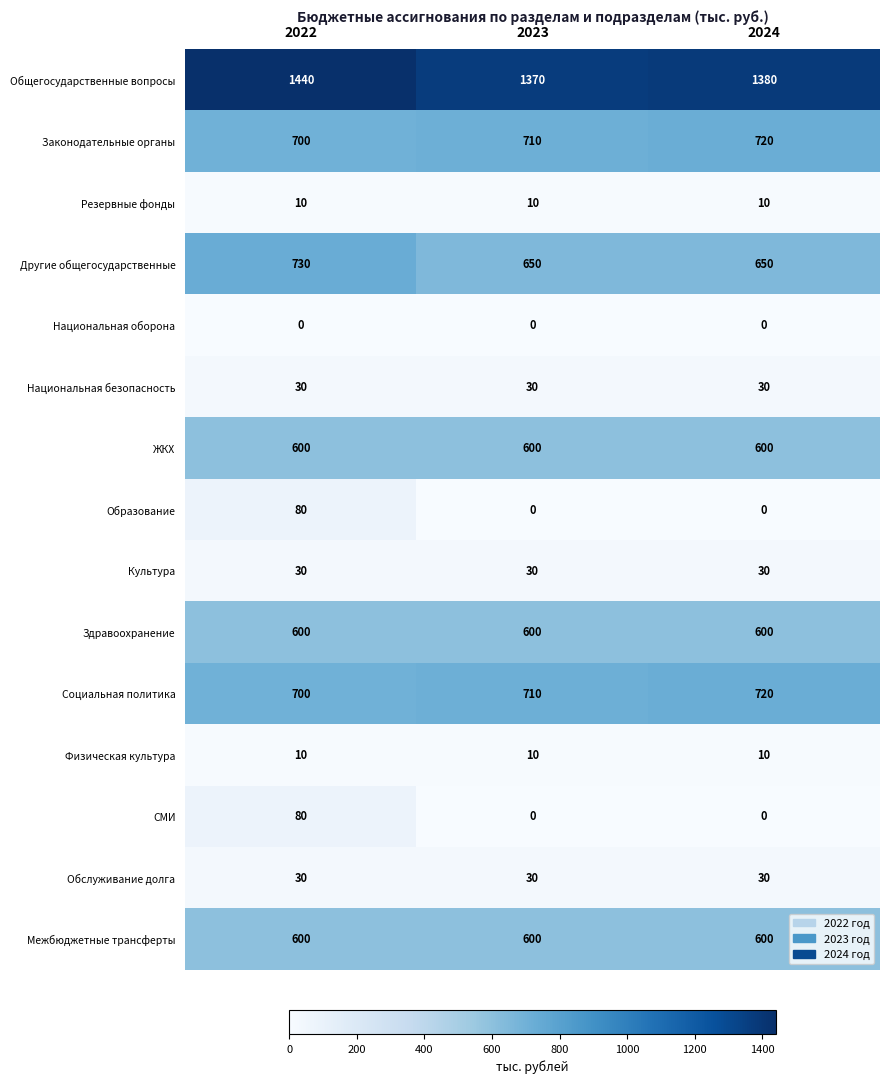

Is the value of Резервные фонды at 2023 greater than the value of Обслуживание долга at 2024?

No